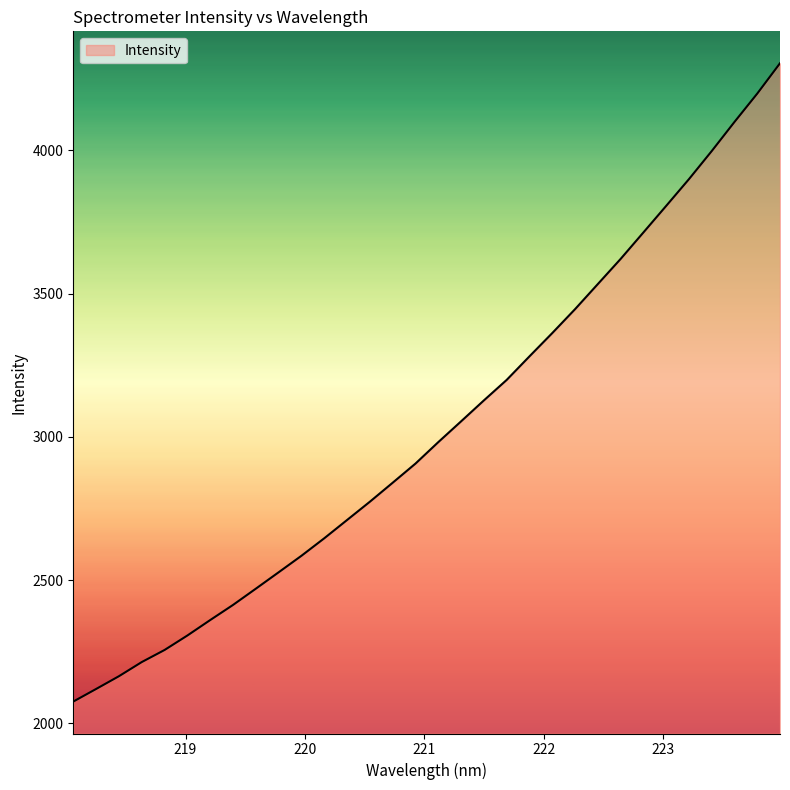

What is the greatest value displayed?

4304.1